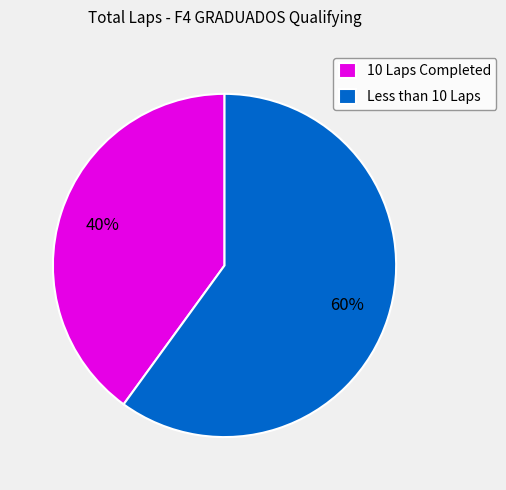

How many segments does this pie chart have?

2